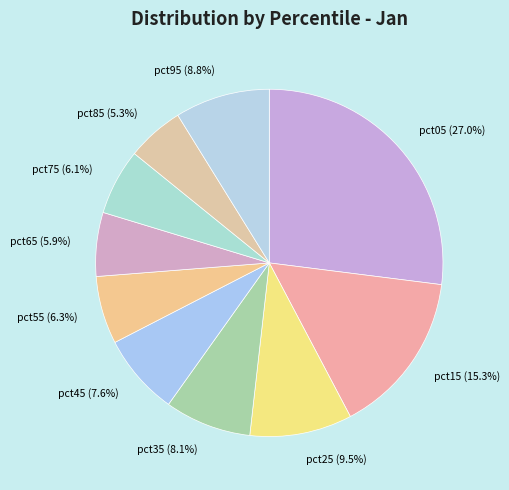

How many slices are in this pie chart?

10